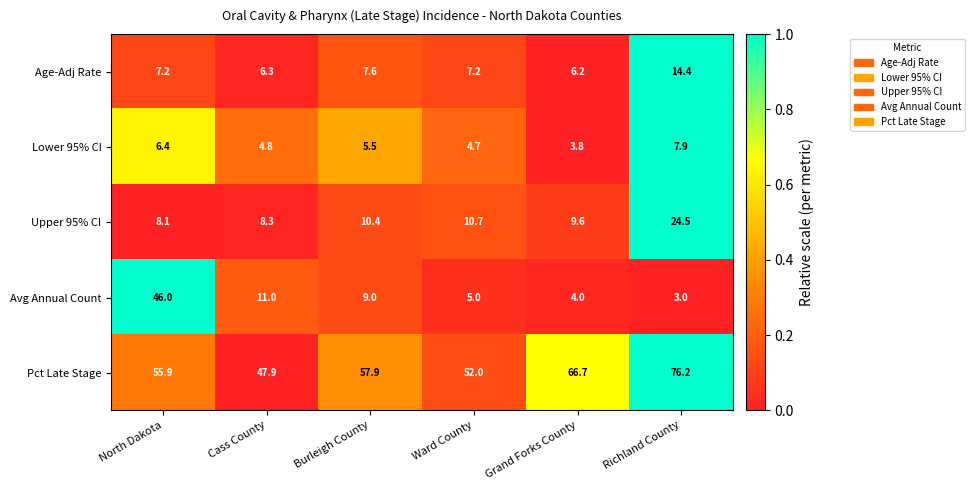

What is the difference between the highest and lowest values at Richland County?

73.2